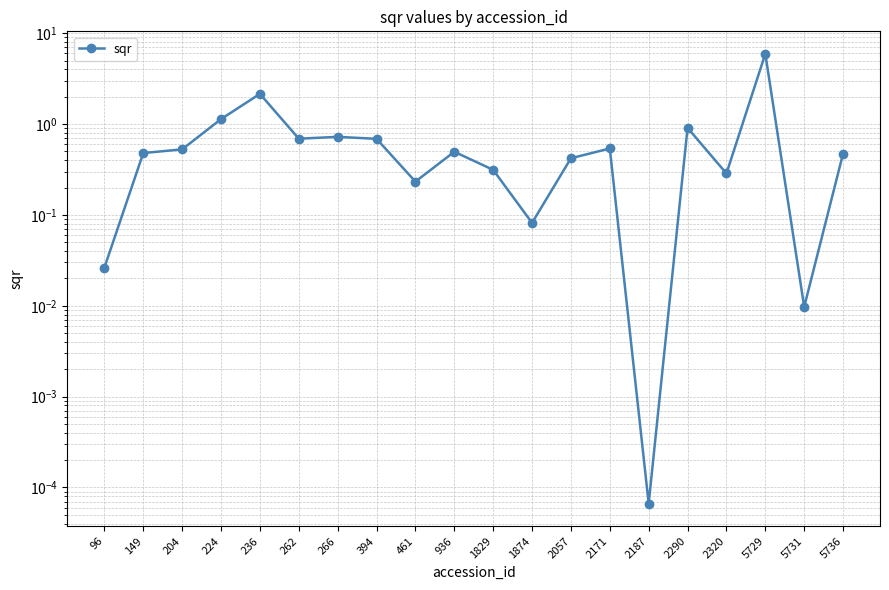

List the labels in order of value, smallest first.

2187, 5731, 96, 1874, 461, 2320, 1829, 2057, 5736, 149, 936, 204, 2171, 394, 262, 266, 2290, 224, 236, 5729